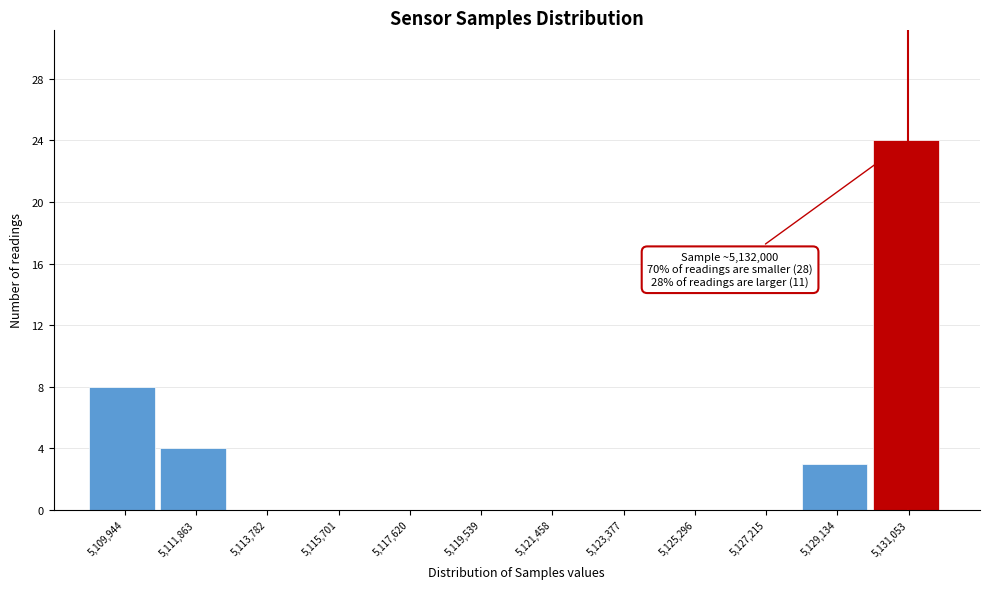

Reading left to right, transcribe all the data shown in this chart.

5,109,944=8	5,111,863=4	5,113,782=0	5,115,701=0	5,117,620=0	5,119,539=0	5,121,458=0	5,123,377=0	5,125,296=0	5,127,215=0	5,129,134=3	5,131,053=24